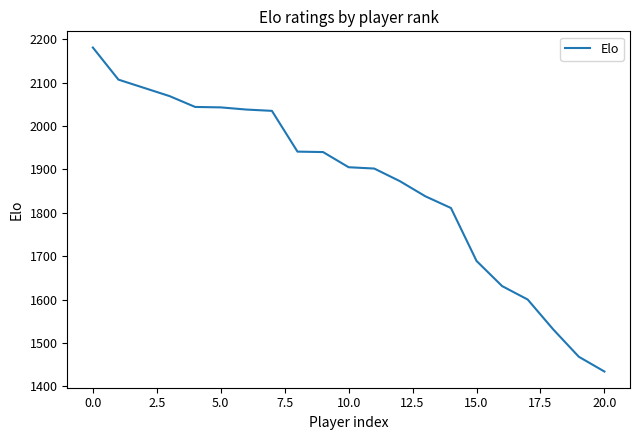

What is the maximum value shown in the chart?

2181